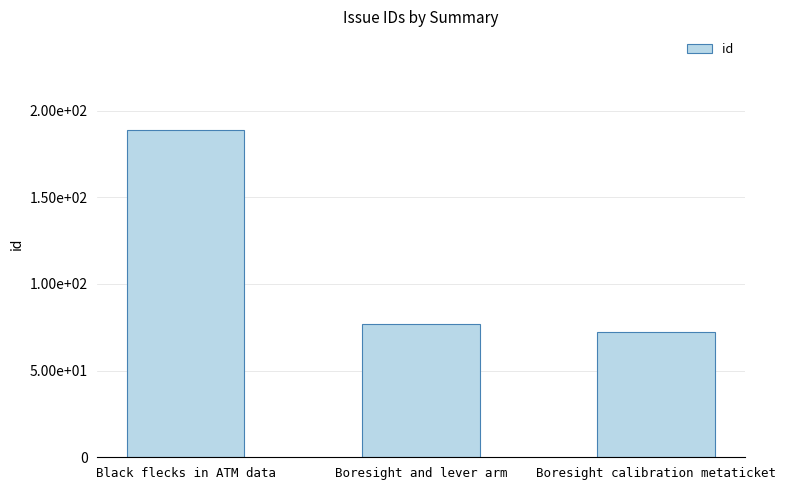

List the labels in order of value, smallest first.

Boresight calibration metaticket, Boresight and lever arm, Black flecks in ATM data